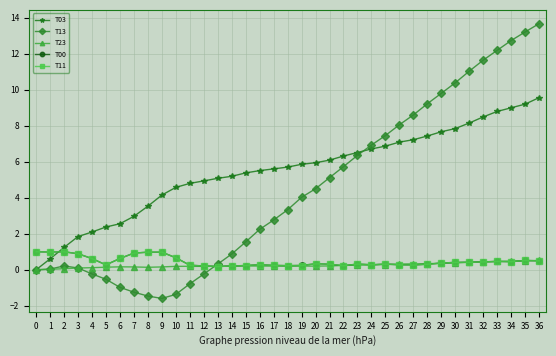

True or false: T03 and T11 intersect in this chart.

True